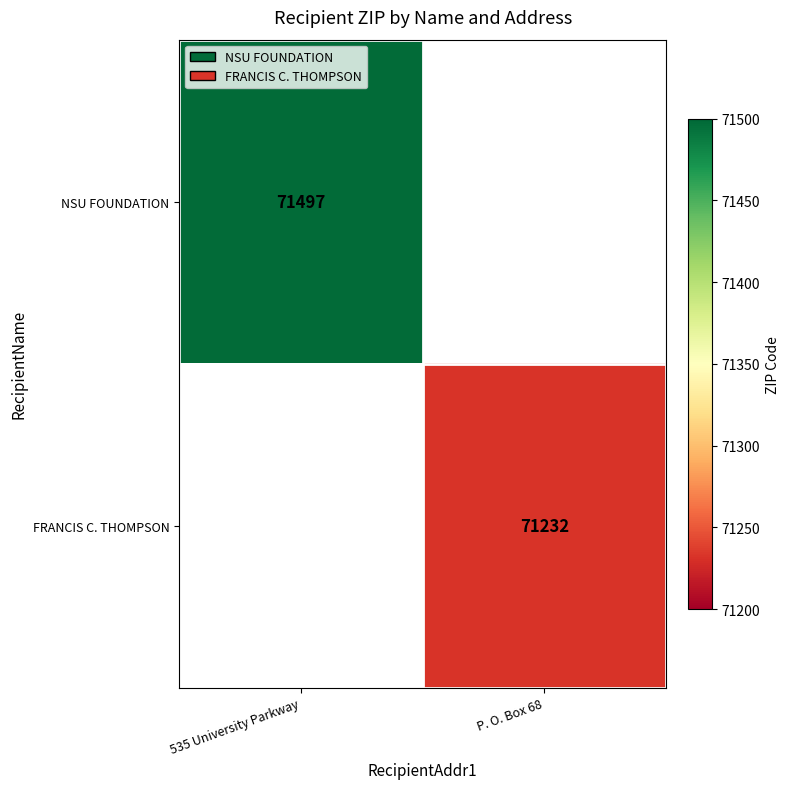

What is the minimum value shown in the chart?

71232.0